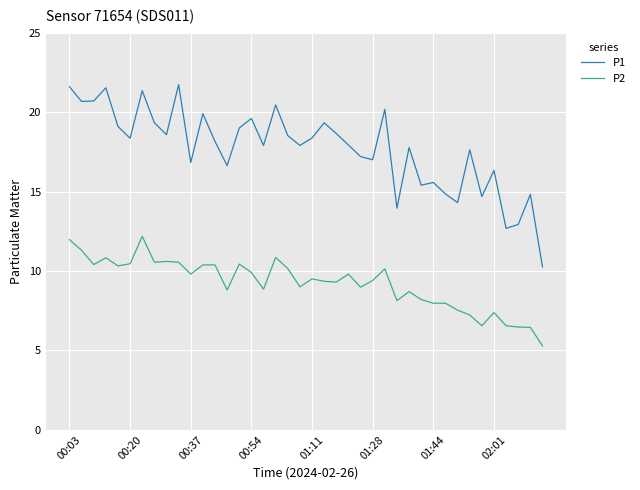

List the series in order of their peak value, lowest first.

P2, P1